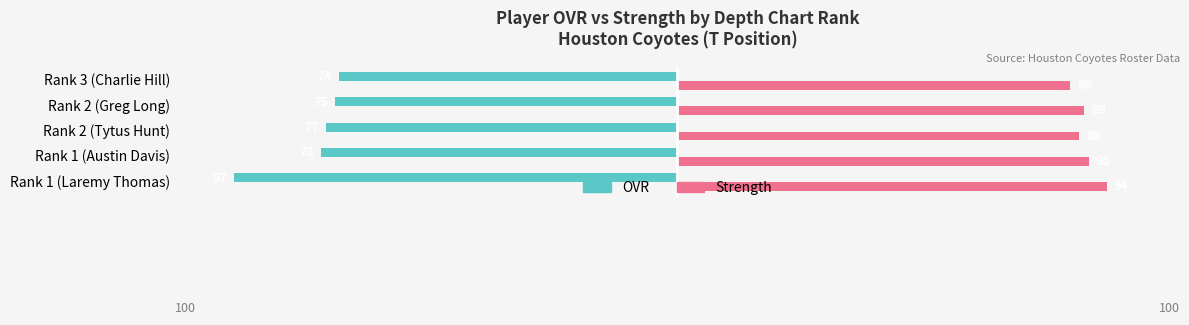

What is the spread (max minus min) of values at Rank 2 (Tytus Hunt)?

165